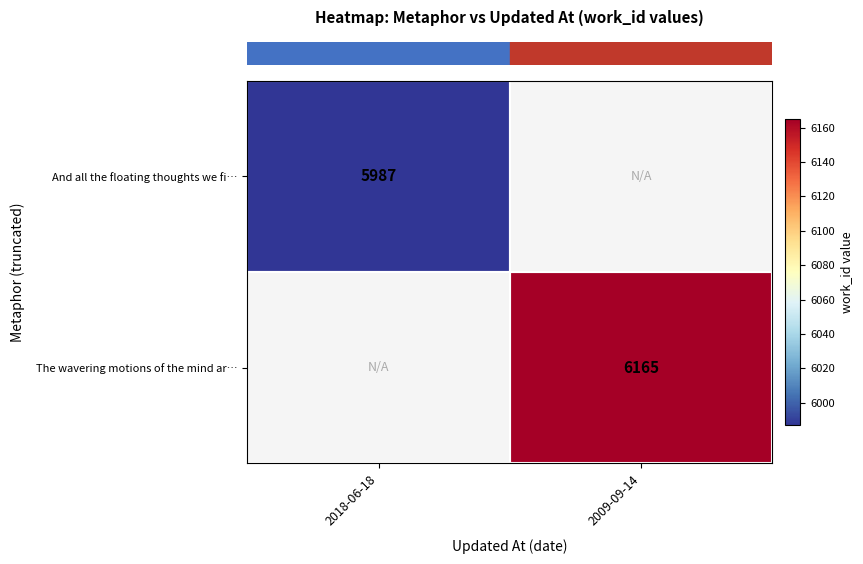

What is the smallest value displayed?

5987.0